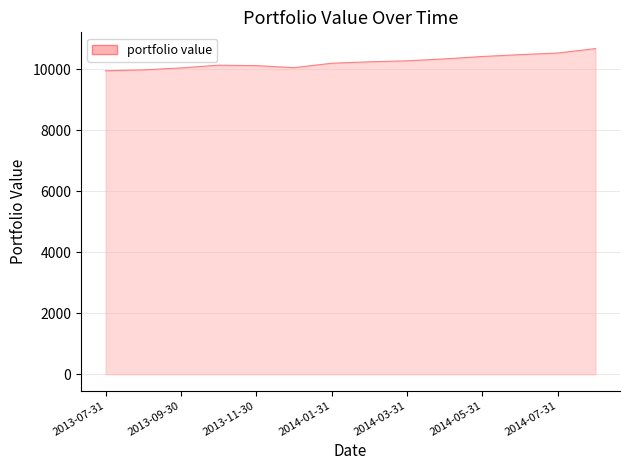

What is the sum of all values?

143508.1